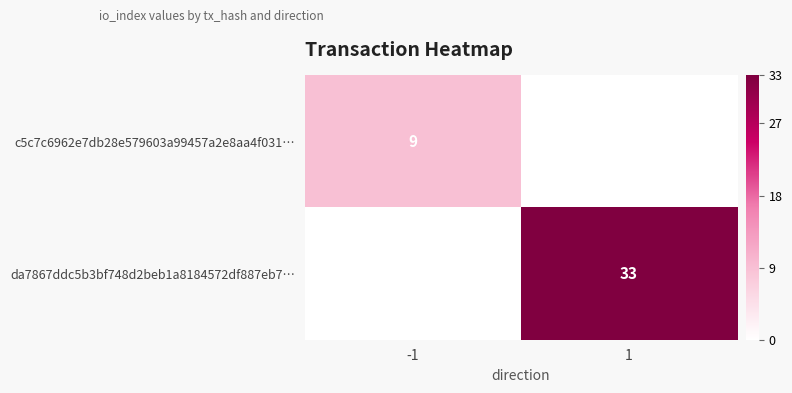

At how many categories does at least one series exceed 15?

1